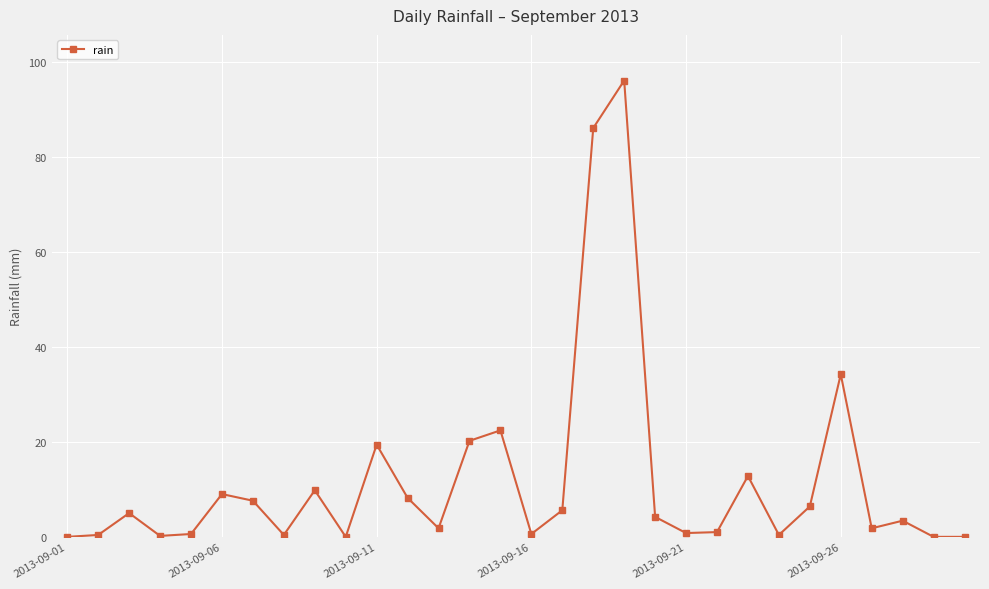

What is the value of the 17th point from the left?

5.6